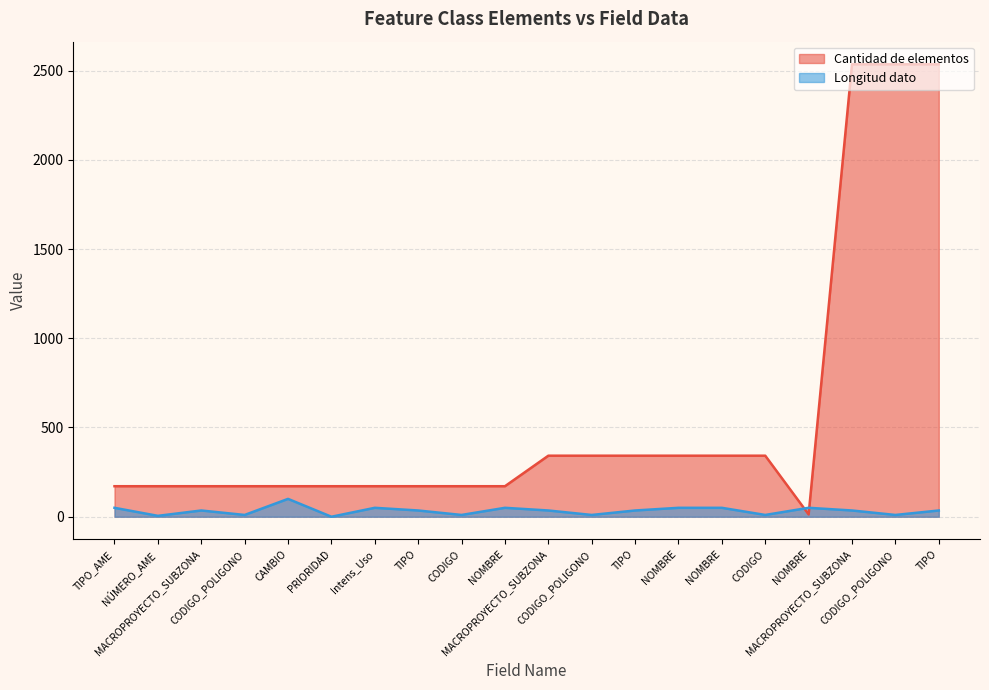

What is the approximate value of Cantidad de elementos at TIPO_AME, to the nearest 100?

200